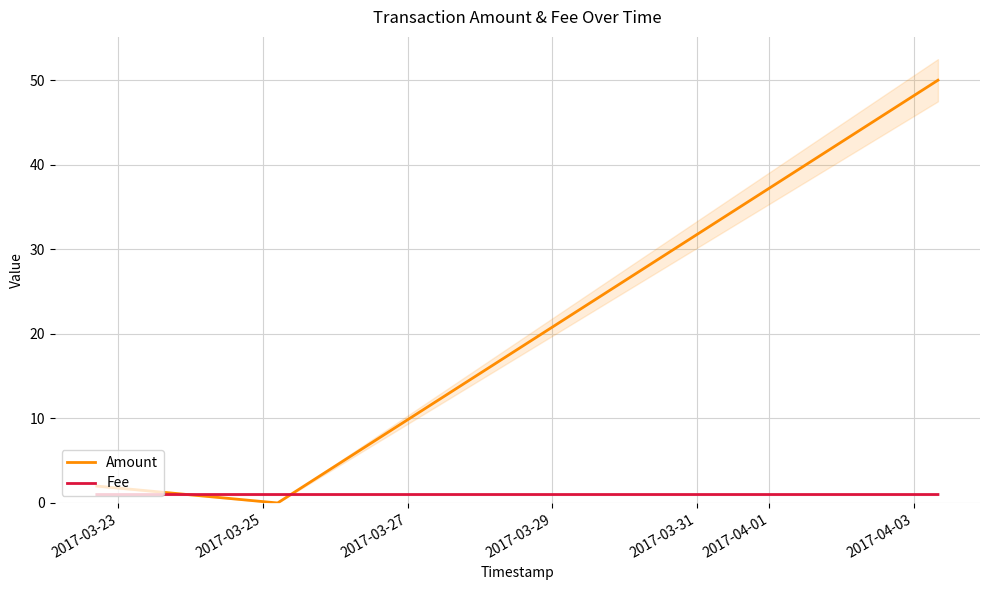

What are all the series names shown in the legend?

Amount, Fee